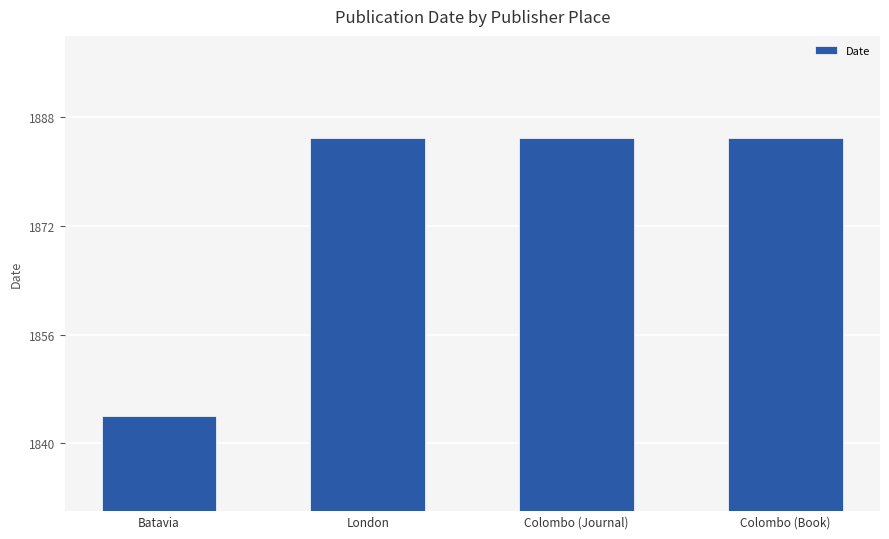

What is the value of the 3rd bar from the left?

1885